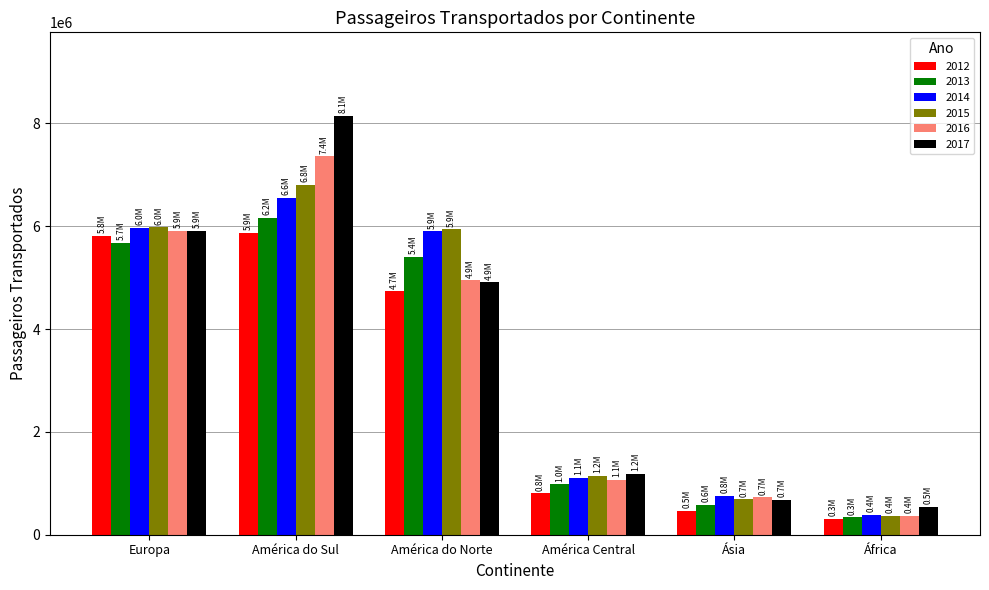

What is the difference between the 2013 values at América Central and Ásia?

404608